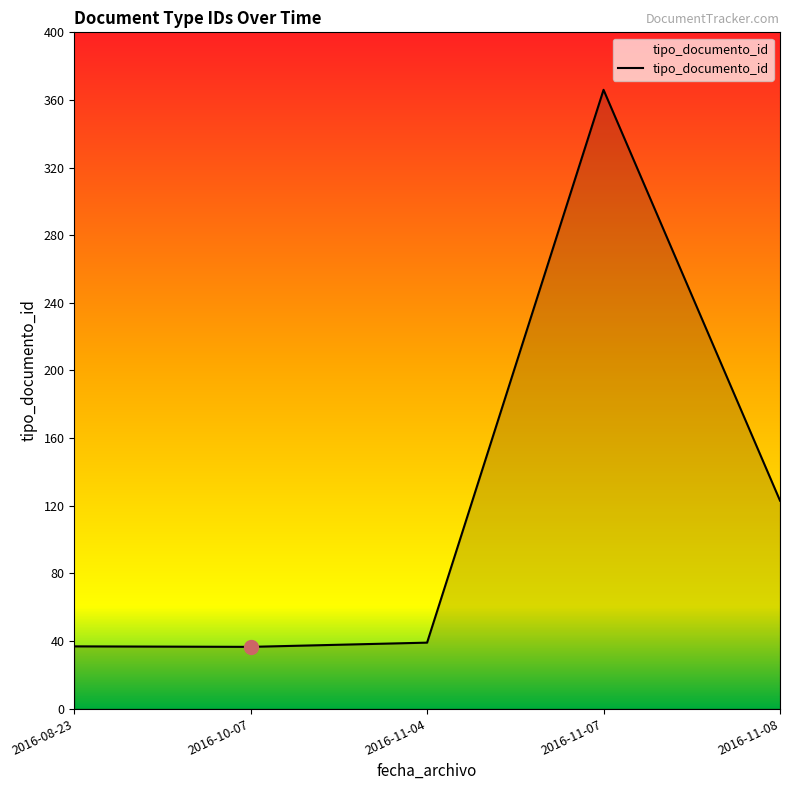

The chart shows a value of 53.8 at 2016-08-23. True or false?

False